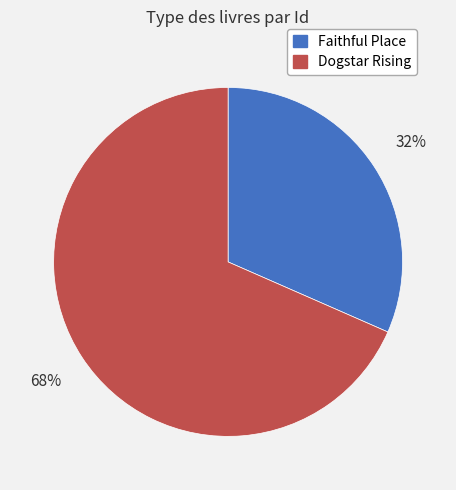

Combined, do Dogstar Rising and Faithful Place account for over 50%?

Yes